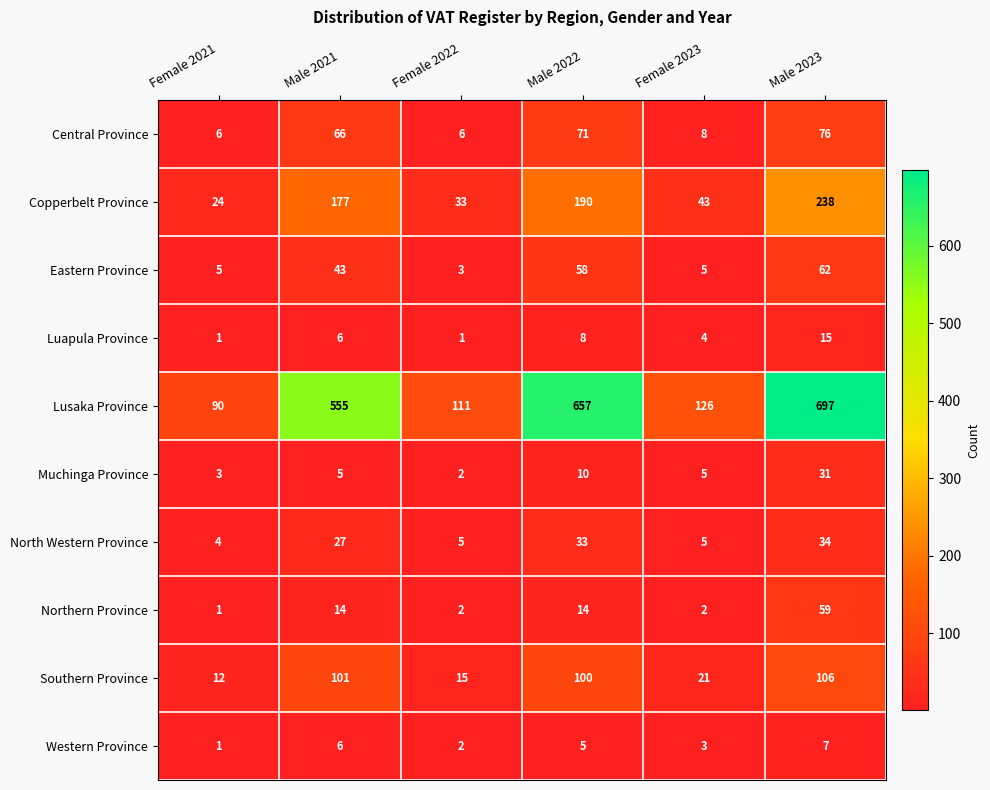

Which series changed the most between Female 2021 and Male 2022?

Lusaka Province